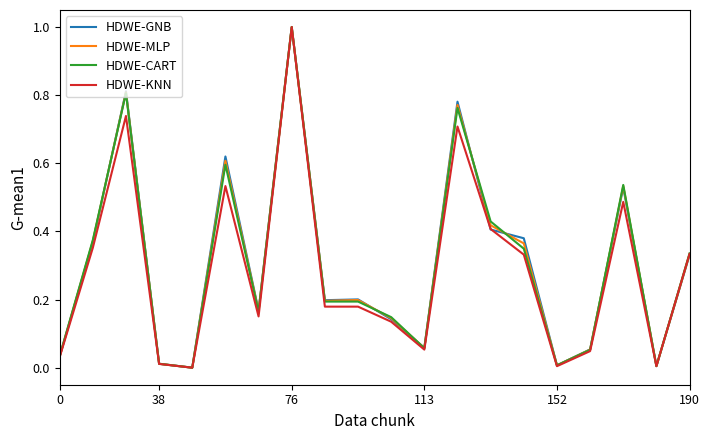

What is the maximum value shown in the chart?

1.0